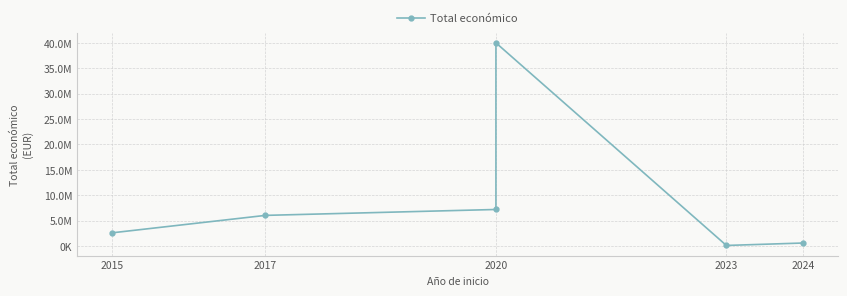

What is the ratio of the value at 2024 to the value at 2015?

0.2